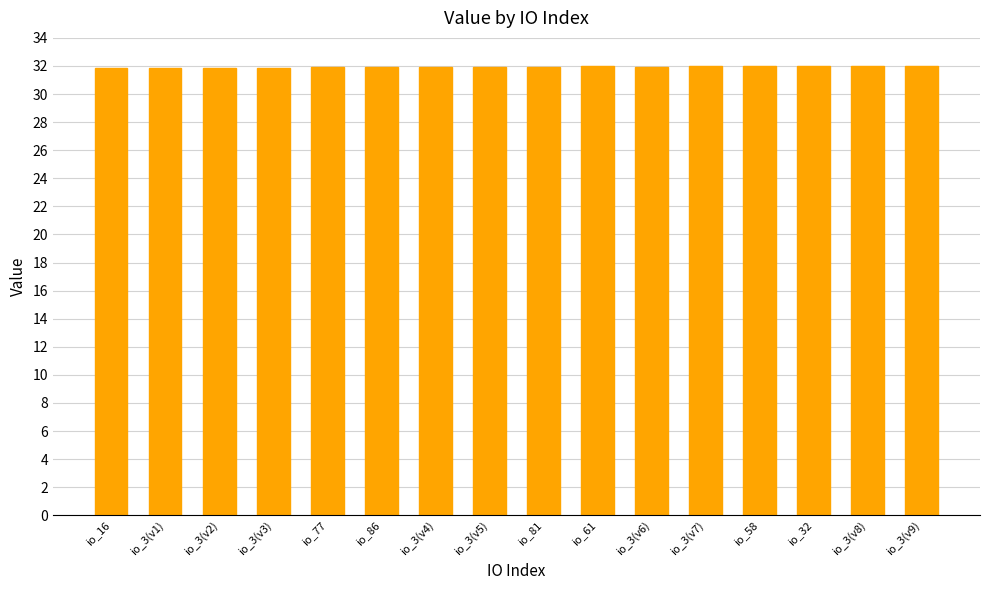

What is the label of the 9th bar from the right?

io_3(v5)